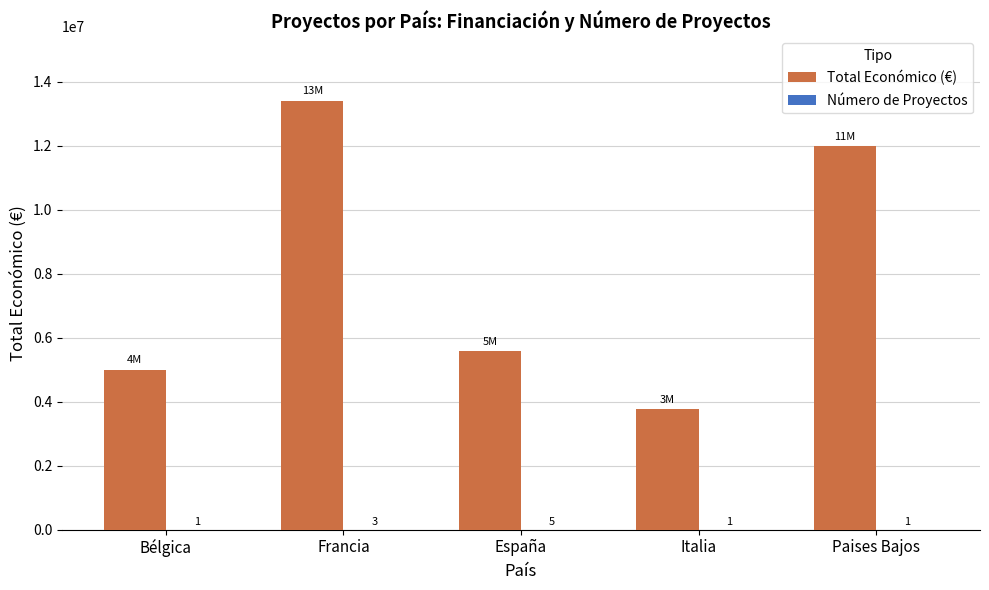

What is the total value across all series at Paises Bajos?

11987317